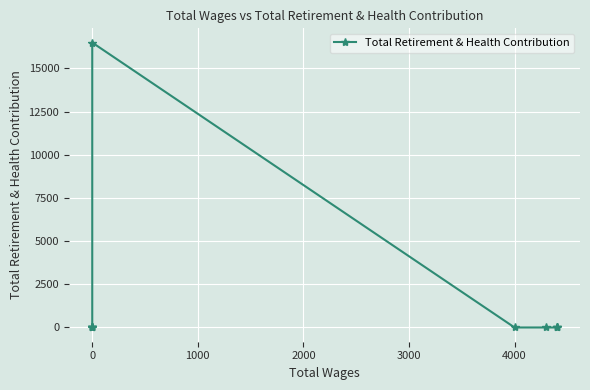

How many data points are above 0?

1